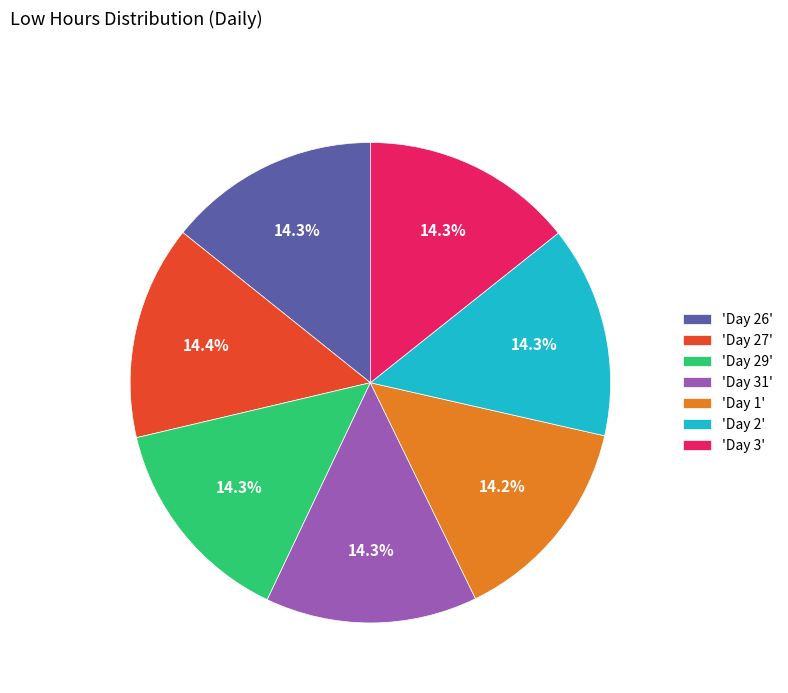

Is there a majority slice in this chart?

No